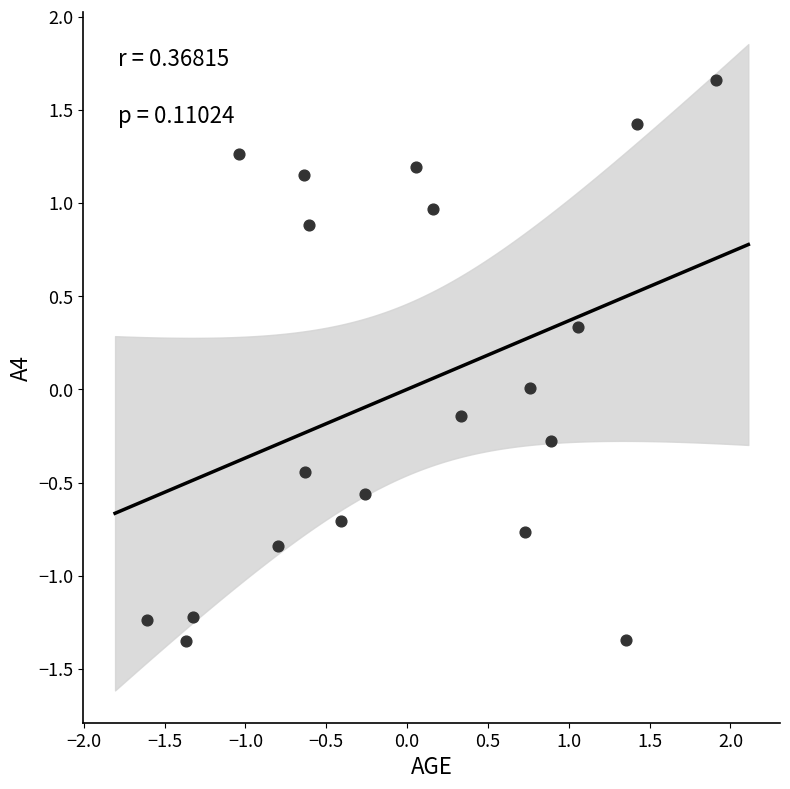

What is the range of Y values (max minus min)?

3.0